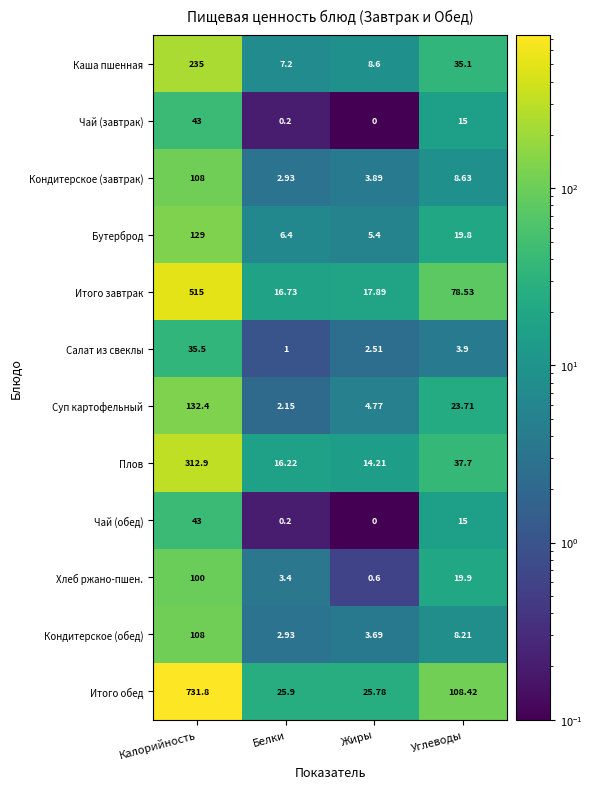

Between Калорийность and Жиры, which series saw the biggest shift?

Итого обед